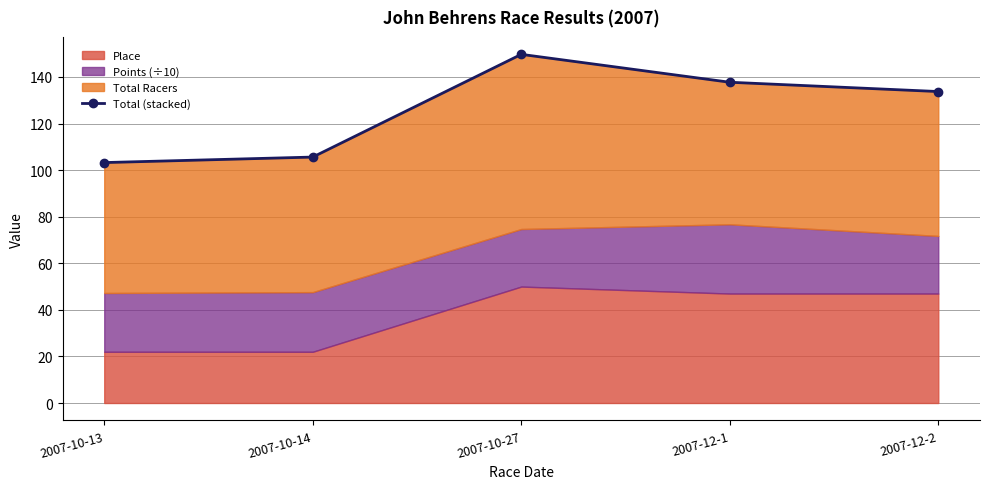

List the labels in order of value, largest first.

2007-10-27, 2007-12-1, 2007-12-2, 2007-10-14, 2007-10-13